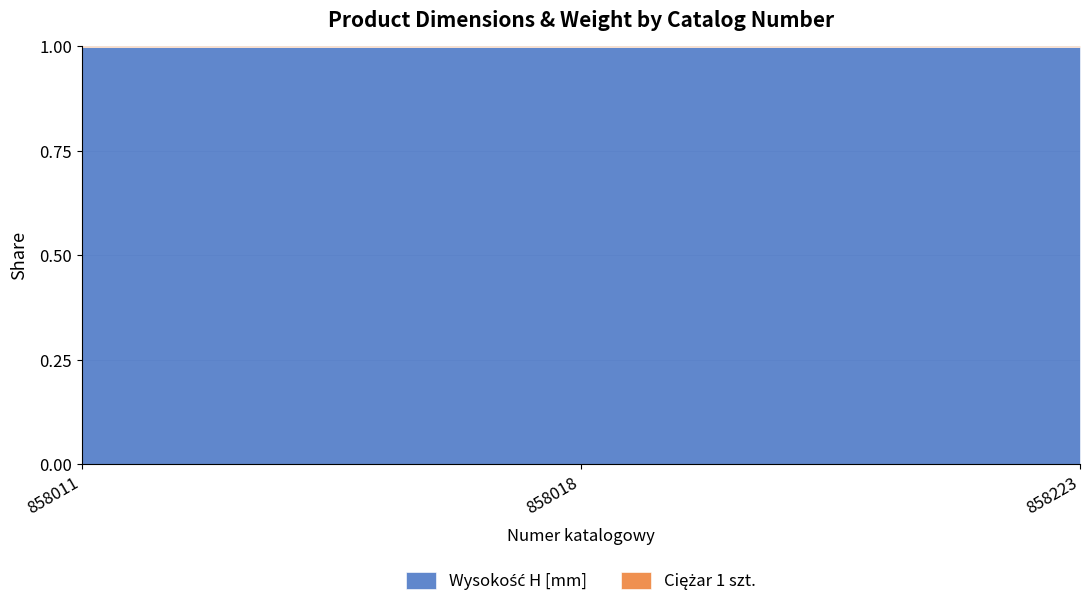

Which has a higher value, 858223 or 858018?

858223